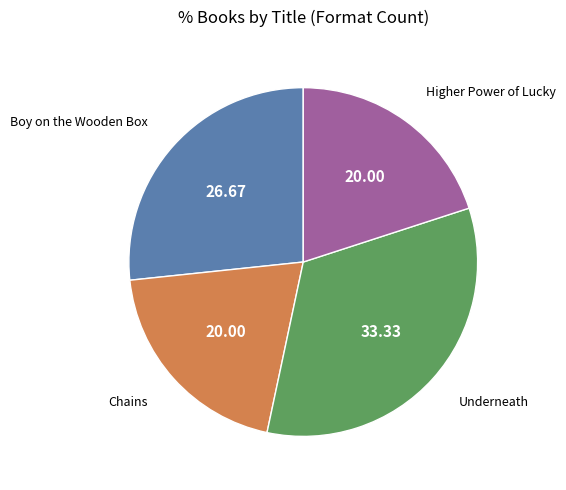

Is there any slice that represents more than half of the pie?

No